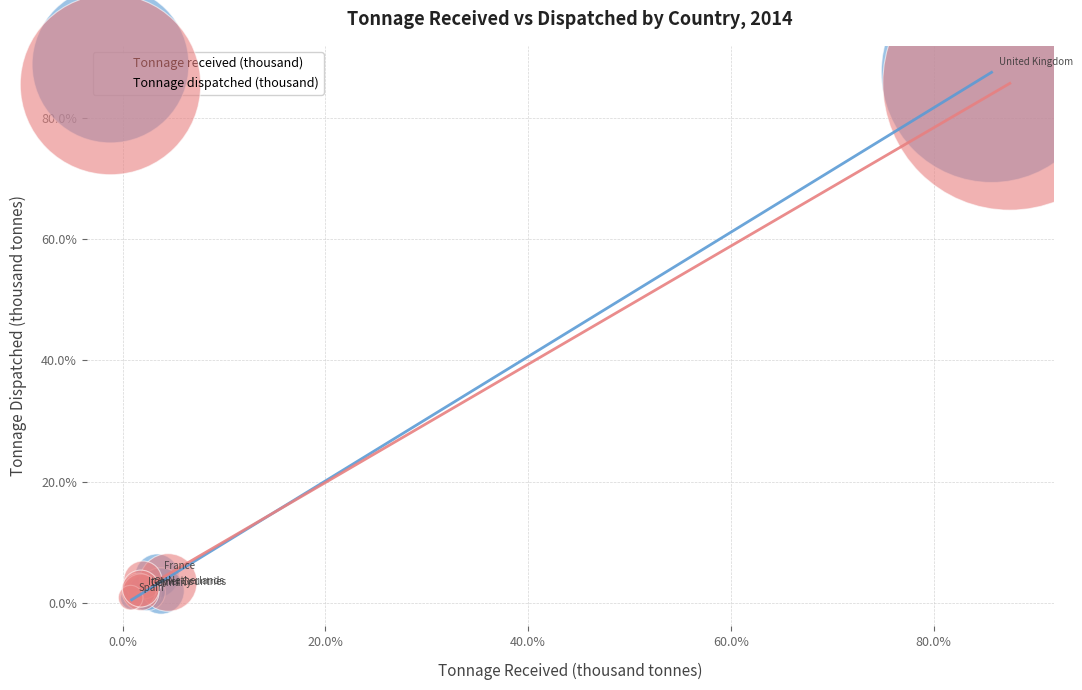

Which series has the largest Y range (max minus min)?

Tonnage received (thousand)